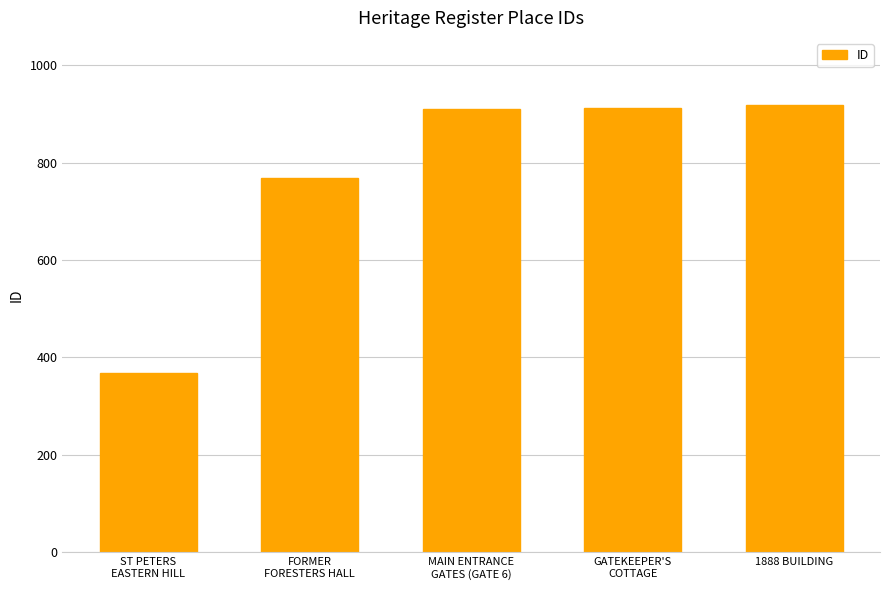

What is the difference between the second highest and minimum values?

543